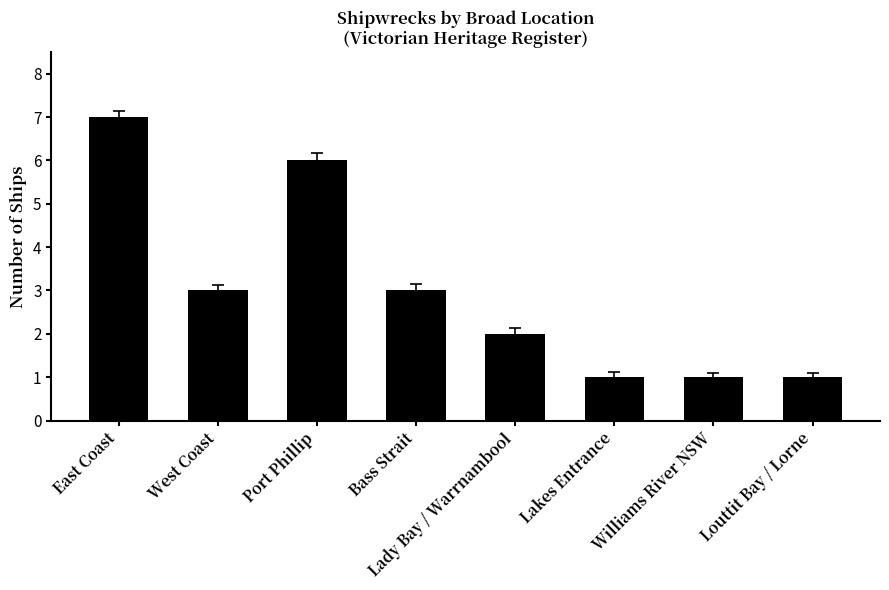

What is the average value?

3